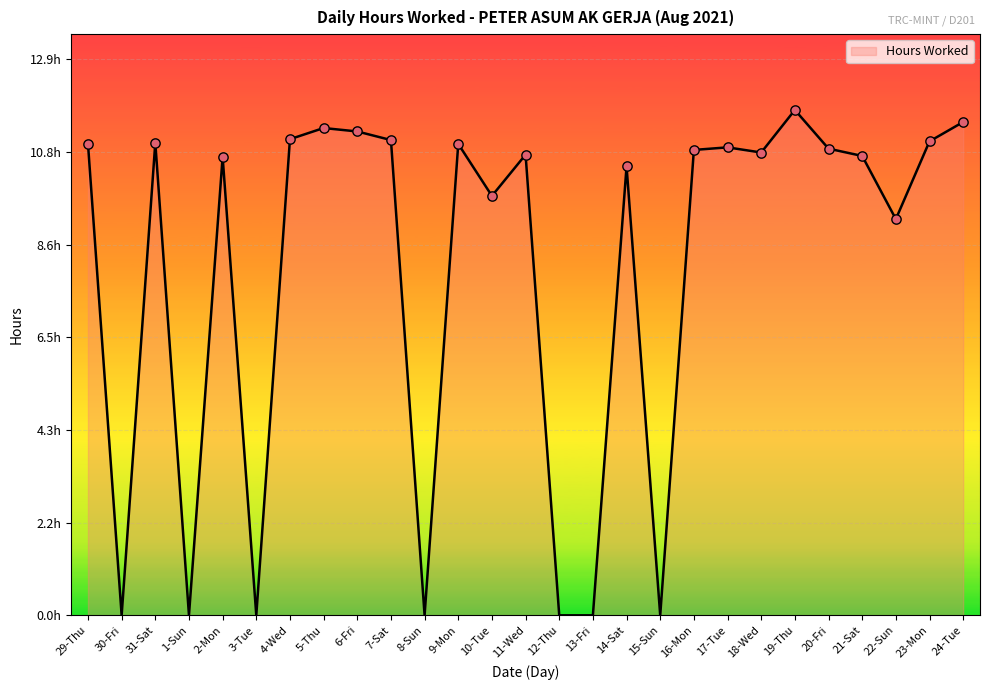

Between 13-Fri and 18-Wed, which is larger?

18-Wed